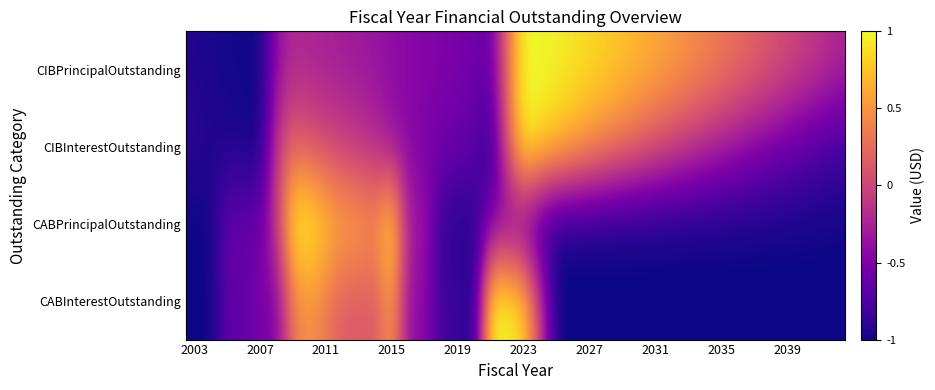

How many data points does each series have?

40